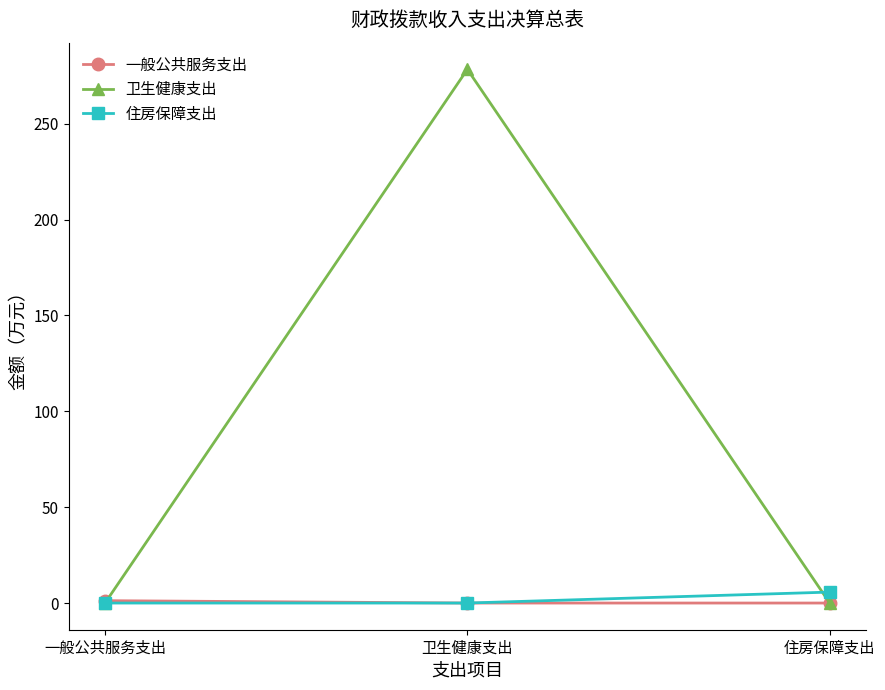

Does the chart have visible grid lines?

No